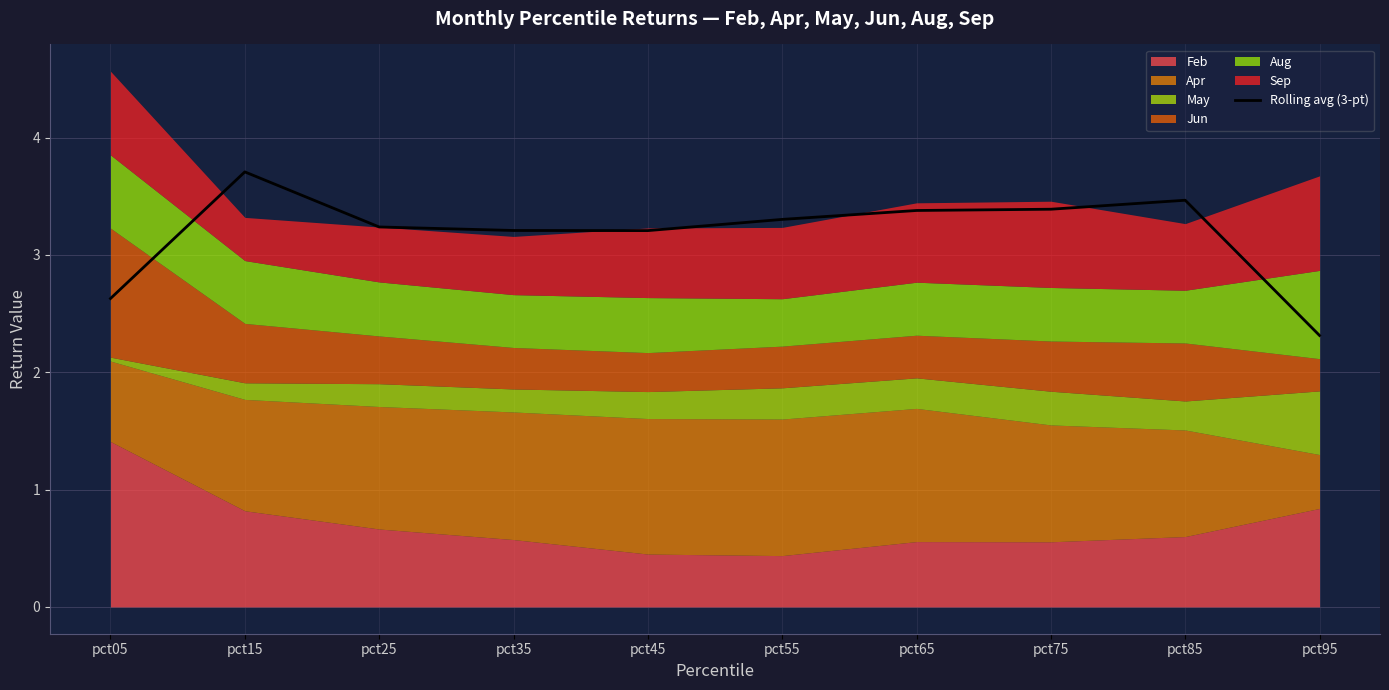

How many categories are shown in the chart?

10